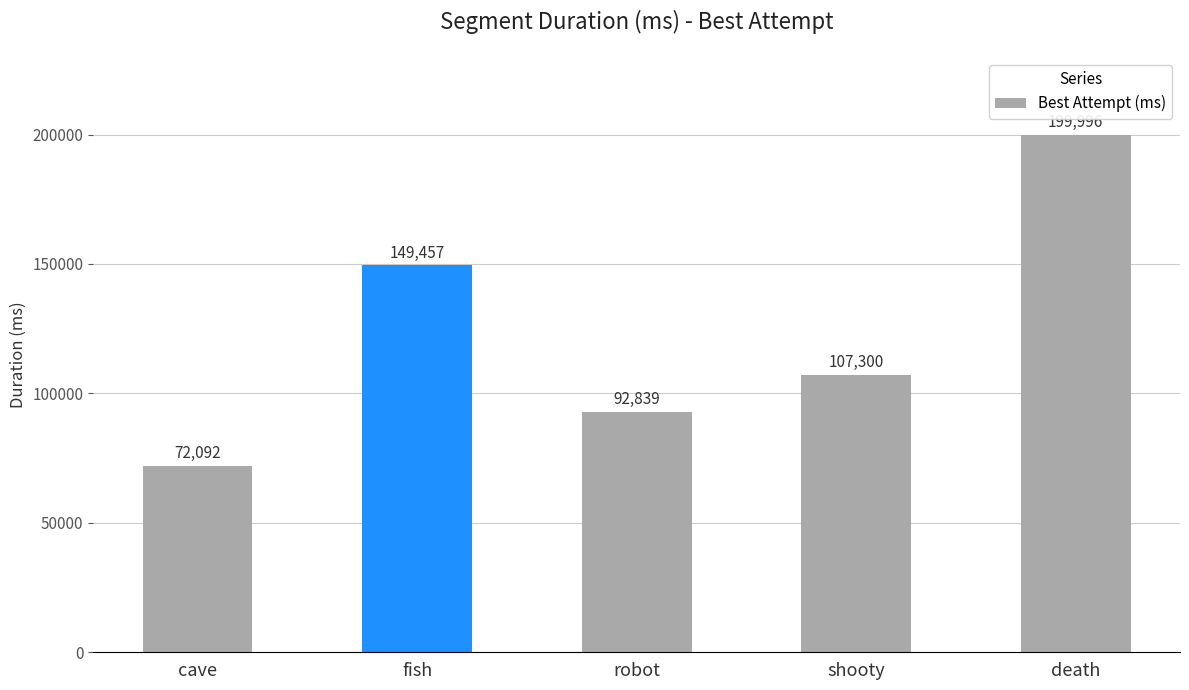

List the labels in order of value, largest first.

death, fish, shooty, robot, cave